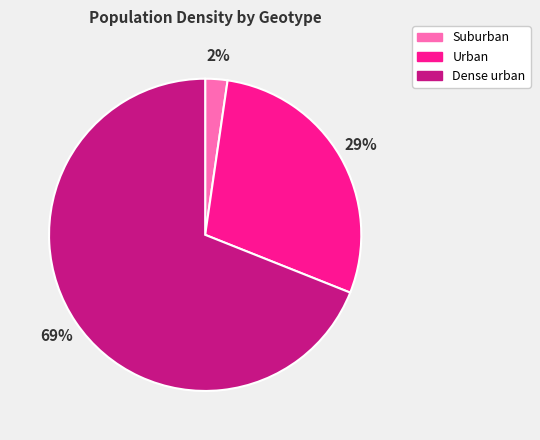

Is it true that Dense urban is 57% of the pie?

False